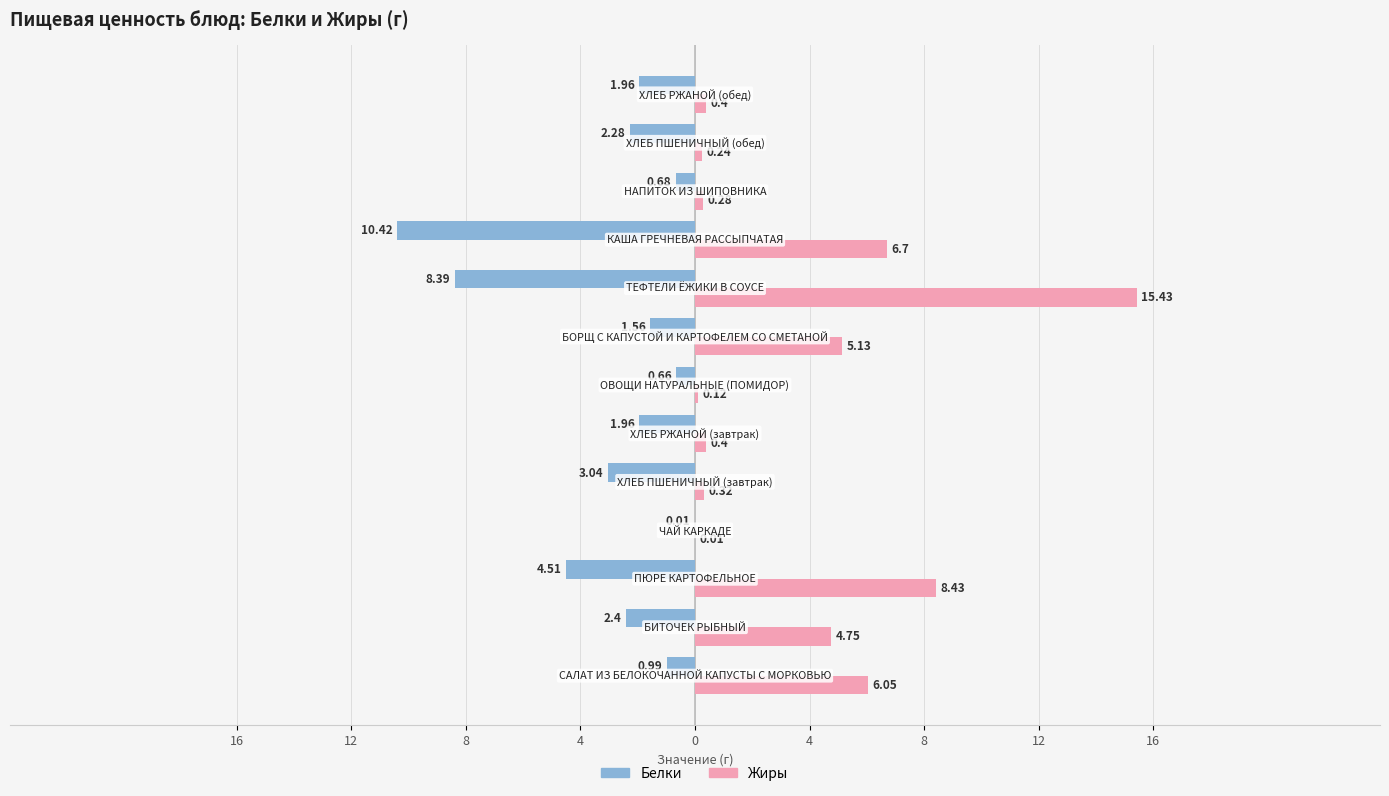

What are all the series names shown in the legend?

Белки, Жиры